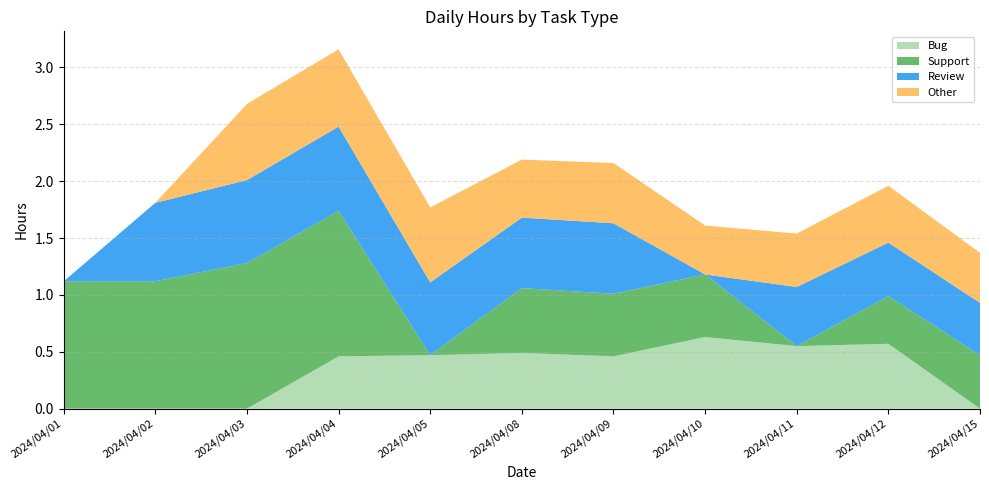

Reading left to right, transcribe all the data shown in this chart.

Bug: 0.0	0.0	0.0	0.5	0.5	0.5	0.5	0.6	0.6	0.6	0.0
Support: 1.1	1.1	1.3	1.3	0.0	0.6	0.6	0.6	0.0	0.4	0.5
Review: 0.0	0.7	0.7	0.7	0.6	0.6	0.6	0.0	0.5	0.5	0.5
Other: 0.0	0.0	0.7	0.7	0.7	0.5	0.5	0.4	0.5	0.5	0.4